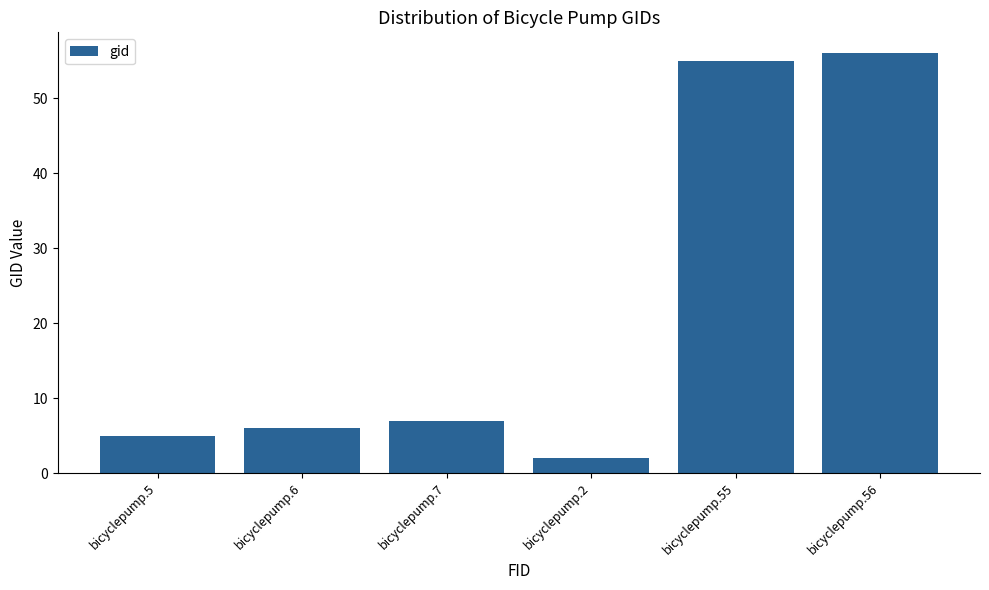

Count the number of categories in the chart.

6